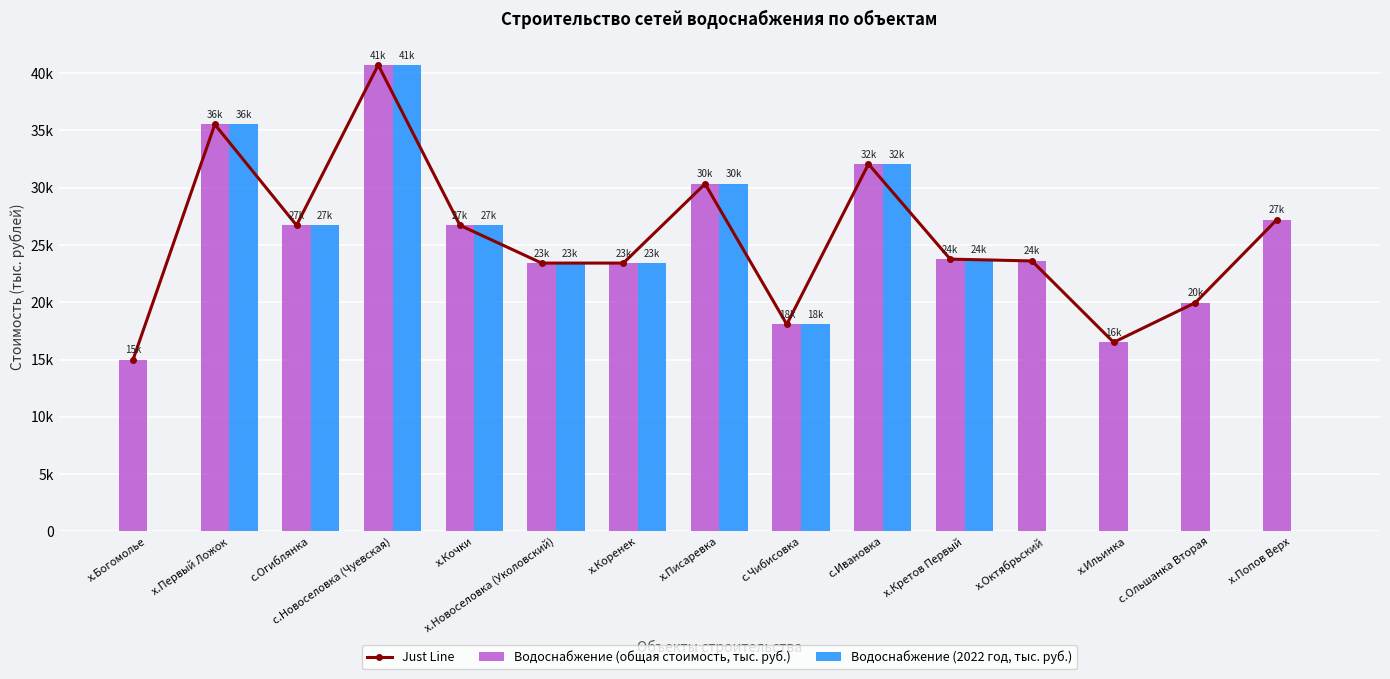

Rank the series by their maximum value, from highest to lowest.

Just Line, Водоснабжение (общая стоимость, тыс. руб.), Водоснабжение (2022 год, тыс. руб.)